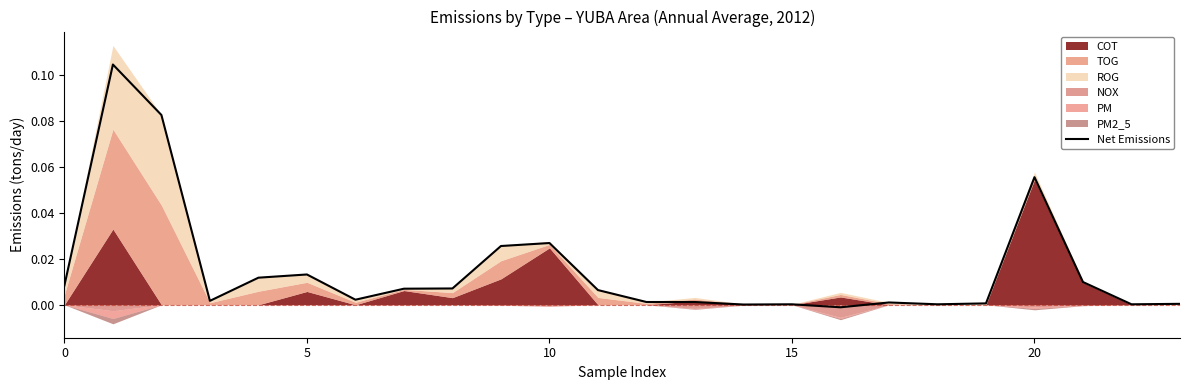

True or false: the data has more than 1 interior local peaks.

True